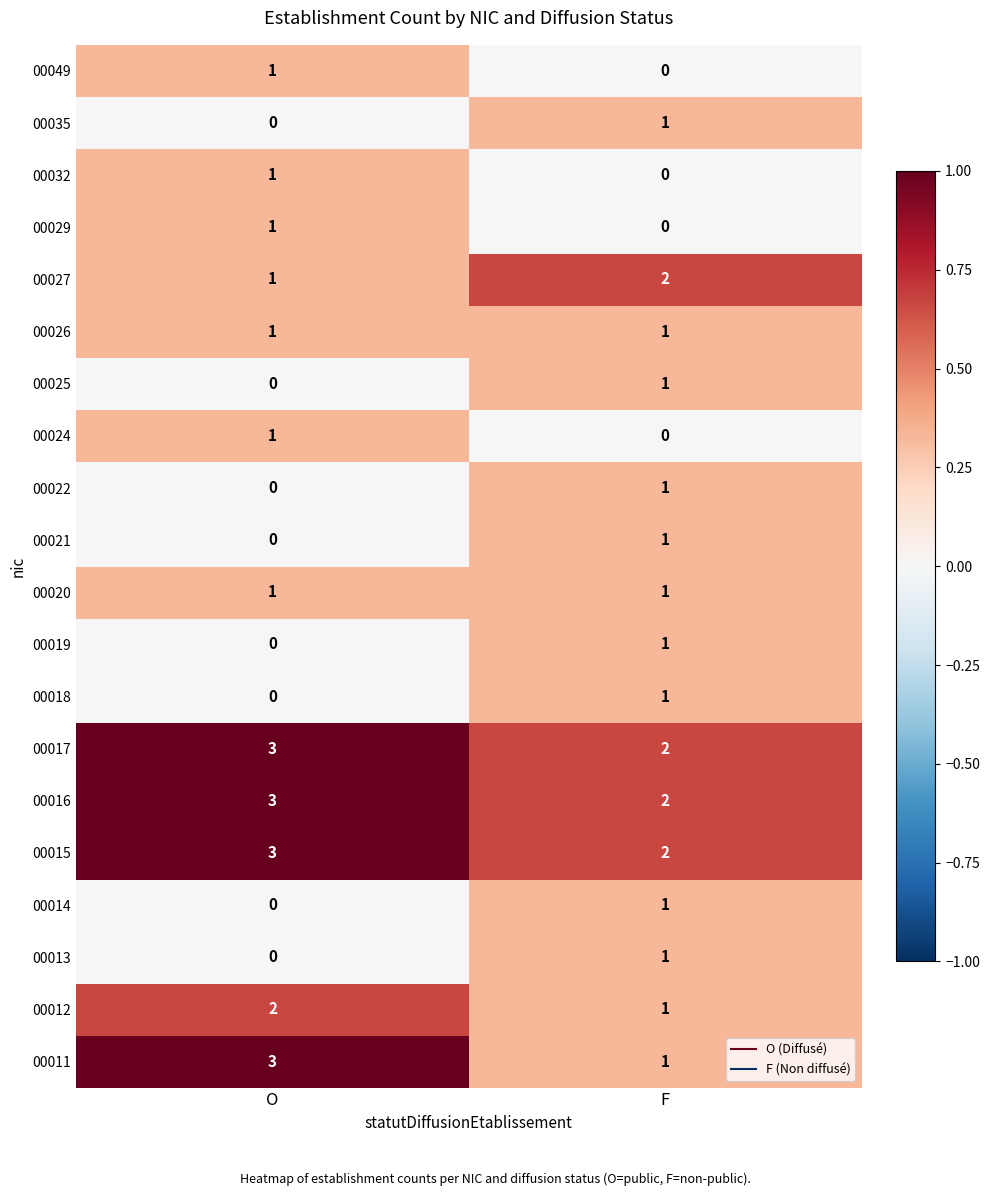

Which series has the widest spread of values?

00011